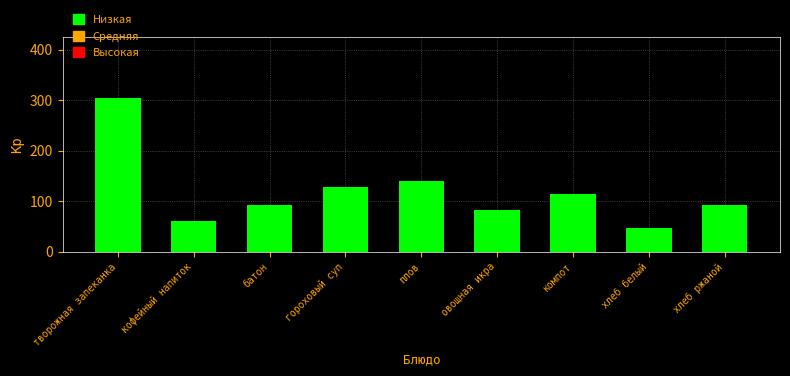

What is the sum of the values at творожная запеканка and кофейный напиток?

364.5